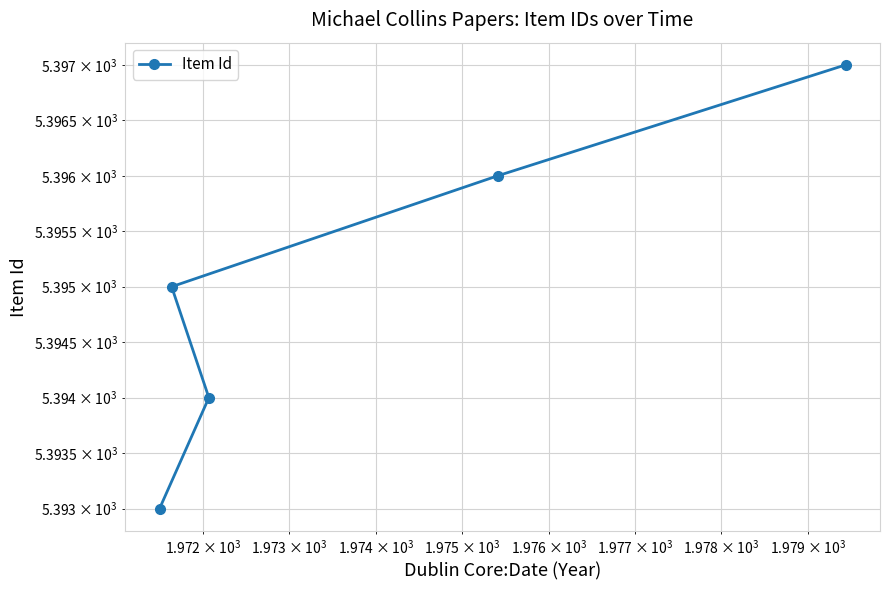

Reading left to right, transcribe all the data shown in this chart.

5393	5394	5395	5396	5397